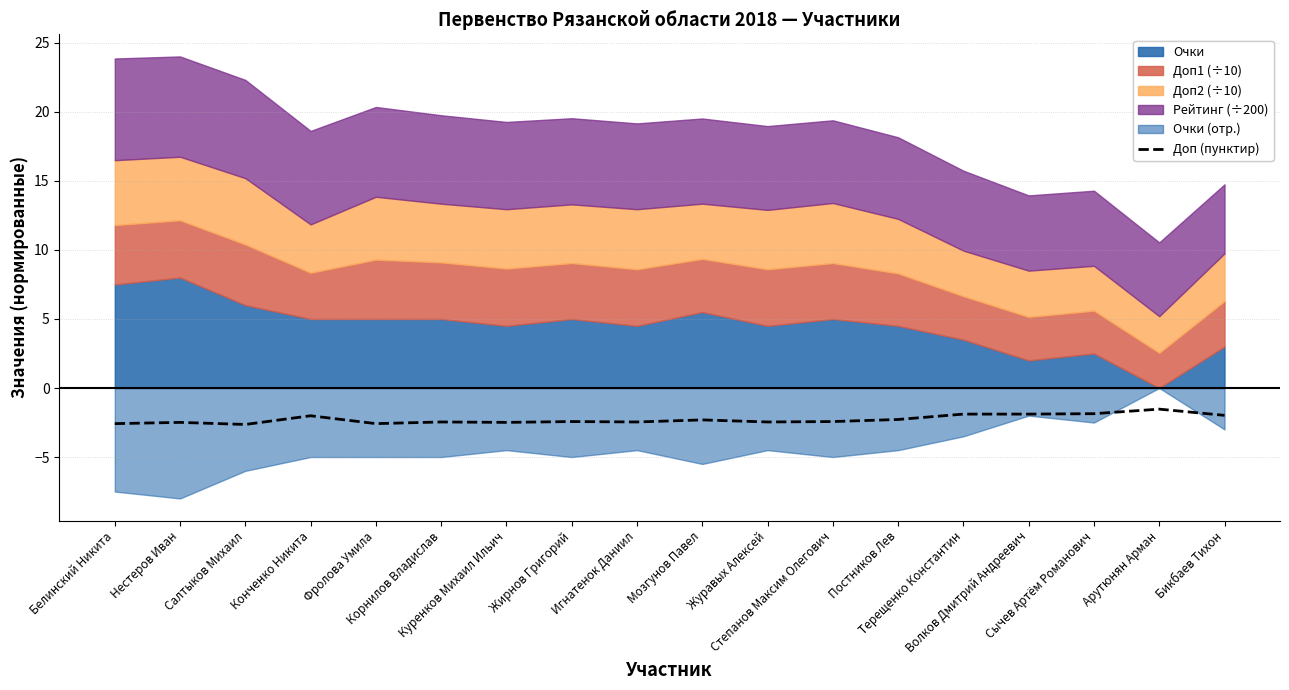

How many points are lower than both their immediate neighbors (excluding endpoints)?

5